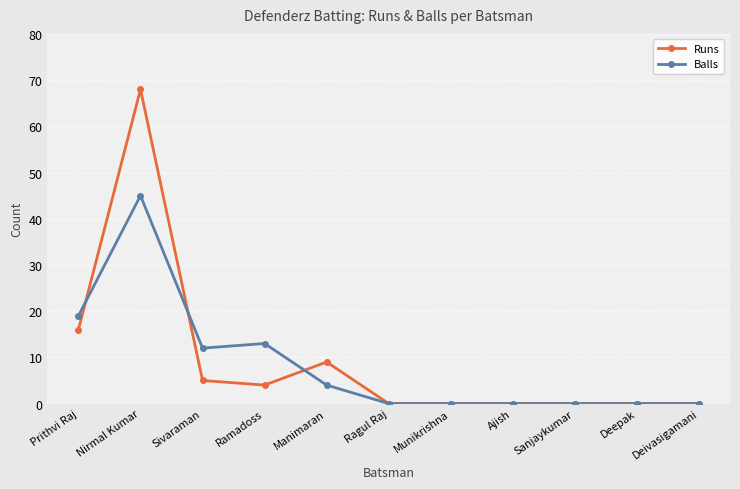

At how many categories does at least one series exceed 54?

1